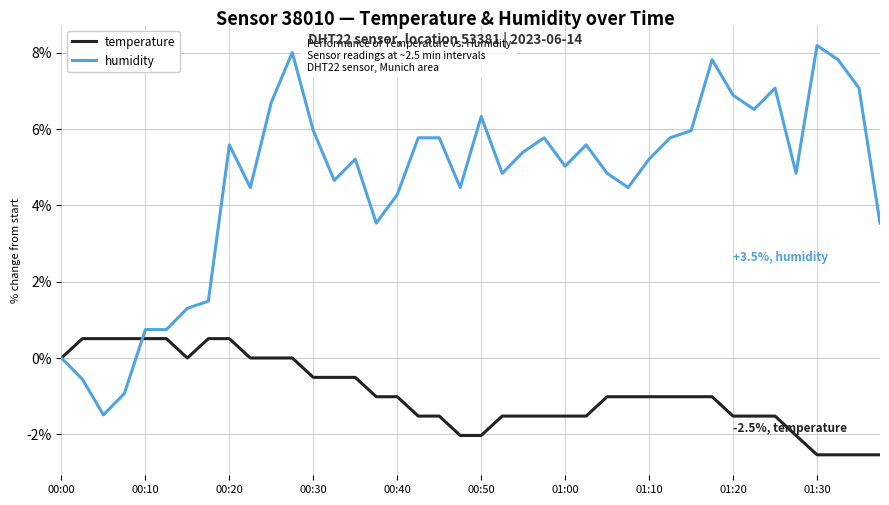

Which series has the largest total across all categories?

humidity